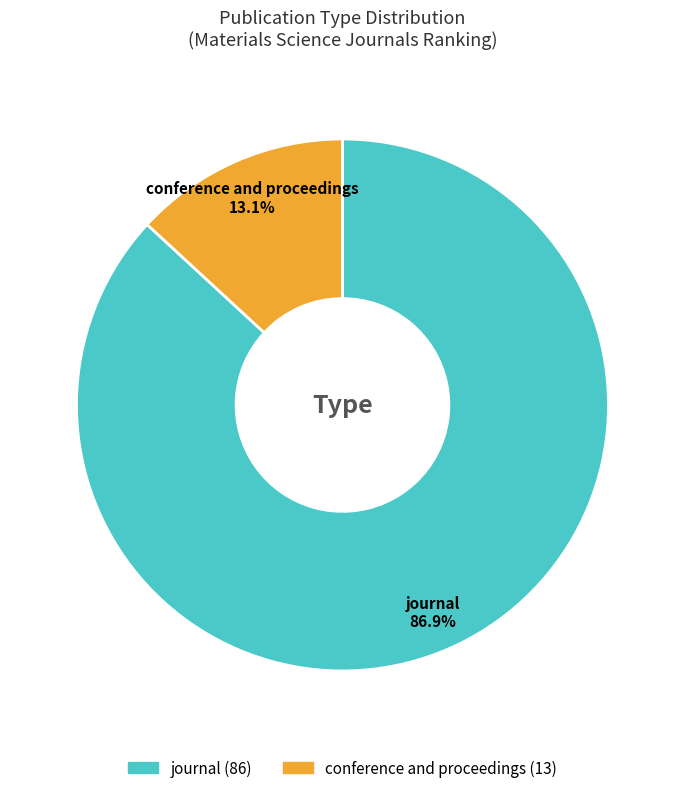

Approximately how many times larger is the value at conference and proceedings compared to journal?

0.2